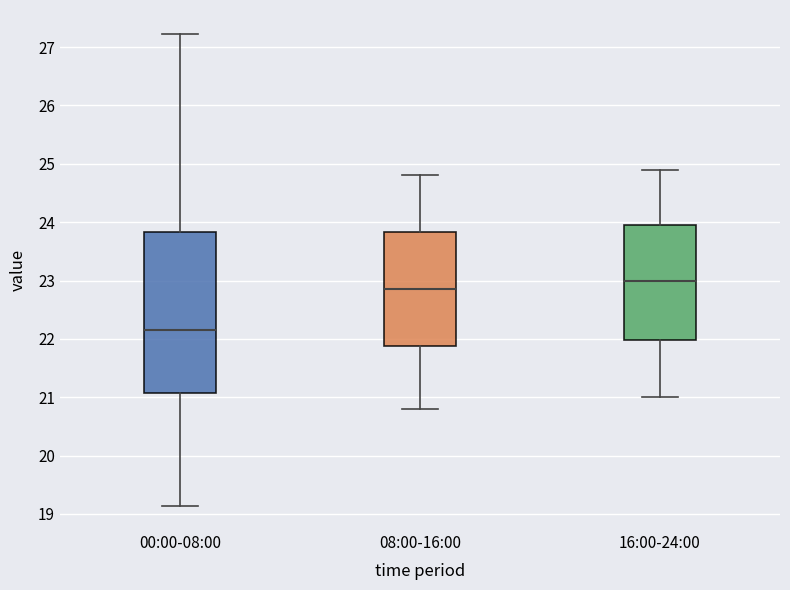

Reading left to right, transcribe this box plot: for each box, give where its median line is, the range the box spans, and where its two whiskers end, as read against the y-axis. The values are not printed on the chart, so give them approximately, as read against the axis.

00:00-08:00: median 22.2, box 21.1 to 23.8, whiskers 19.1 to 27.2
08:00-16:00: median 22.9, box 21.9 to 23.8, whiskers 20.8 to 24.8
16:00-24:00: median 23.0, box 22.0 to 24.0, whiskers 21.0 to 24.9